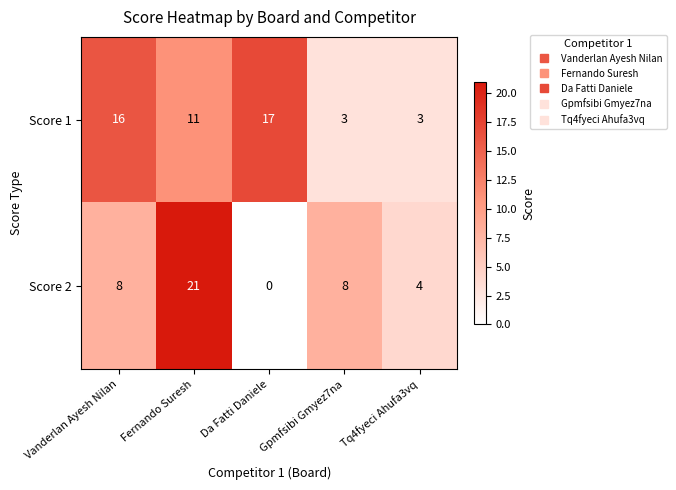

List the series in order of their peak value, highest first.

Score 2, Score 1